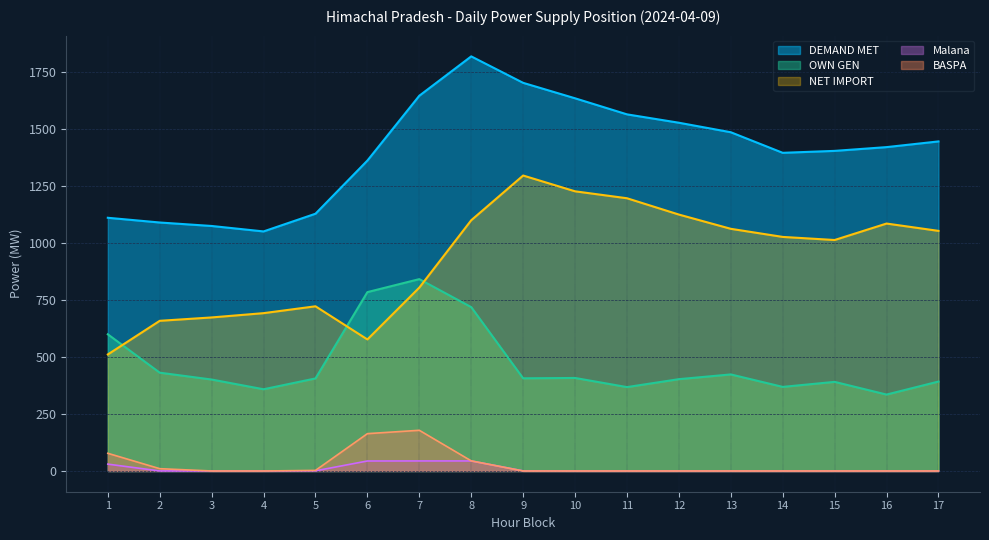

Rank the series at 2 from lowest to highest value.

Malana, BASPA, OWN GEN, NET IMPORT, DEMAND MET